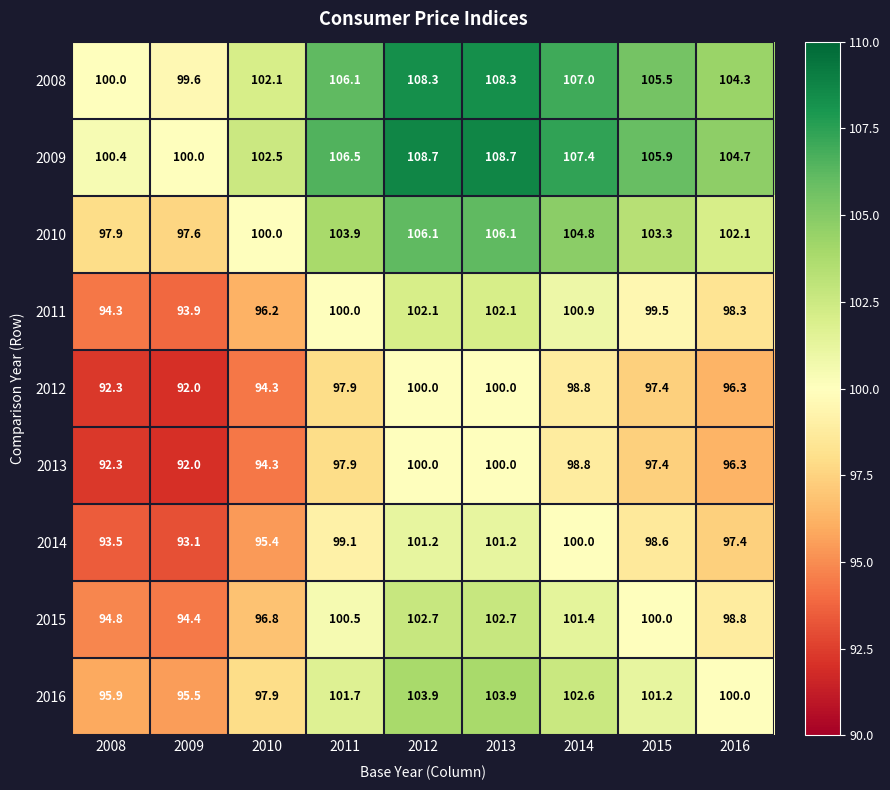

Is the value of 2010 at 2015 greater than the value of 2013 at 2016?

Yes